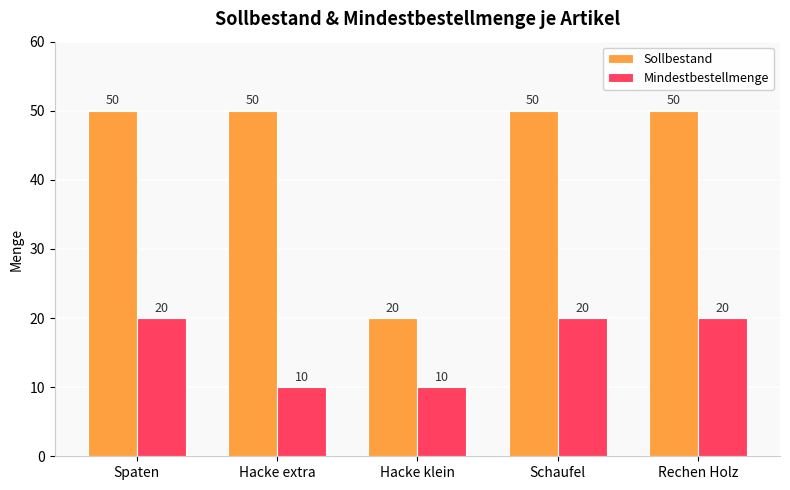

Is it true that Sollbestand equals 20 at Hacke klein?

True